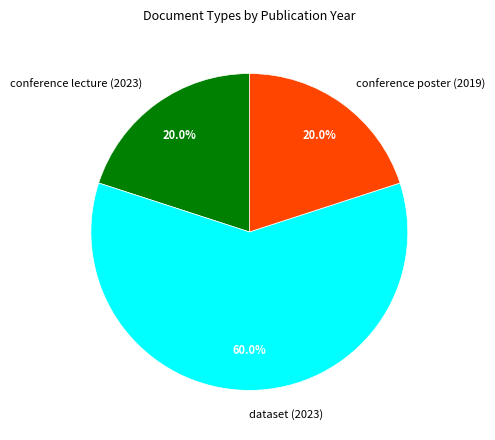

Between conference lecture (2023) and dataset (2023), which is larger?

dataset (2023)